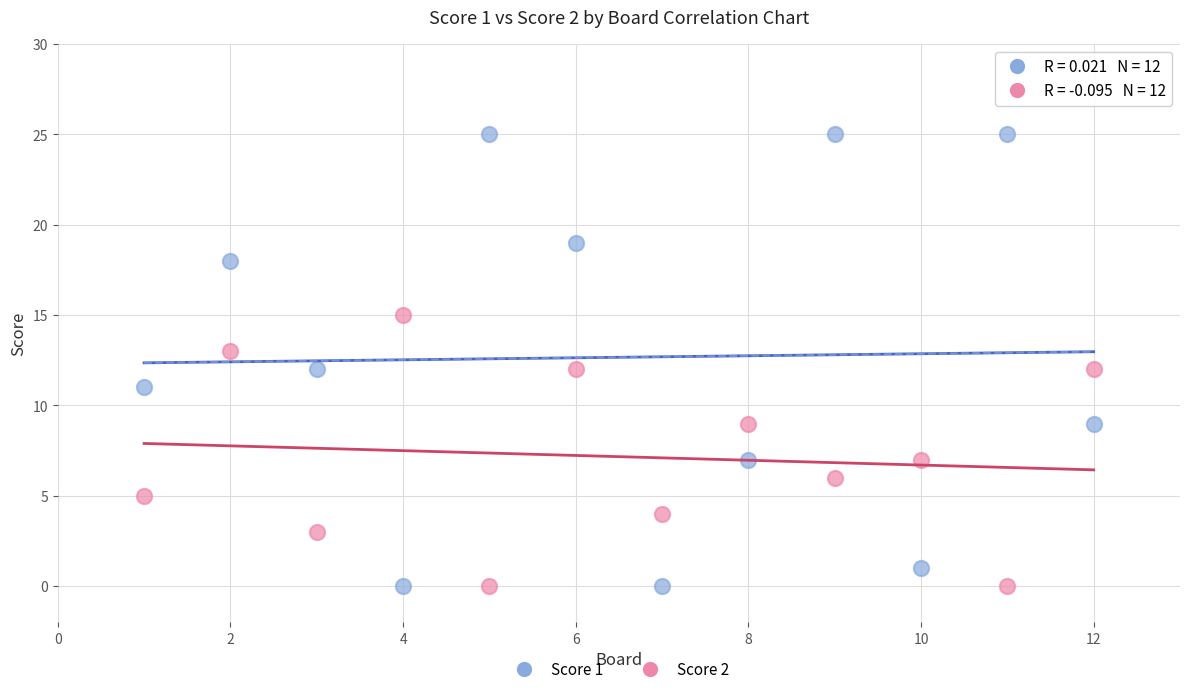

Which series has the largest Y range (max minus min)?

Score 1